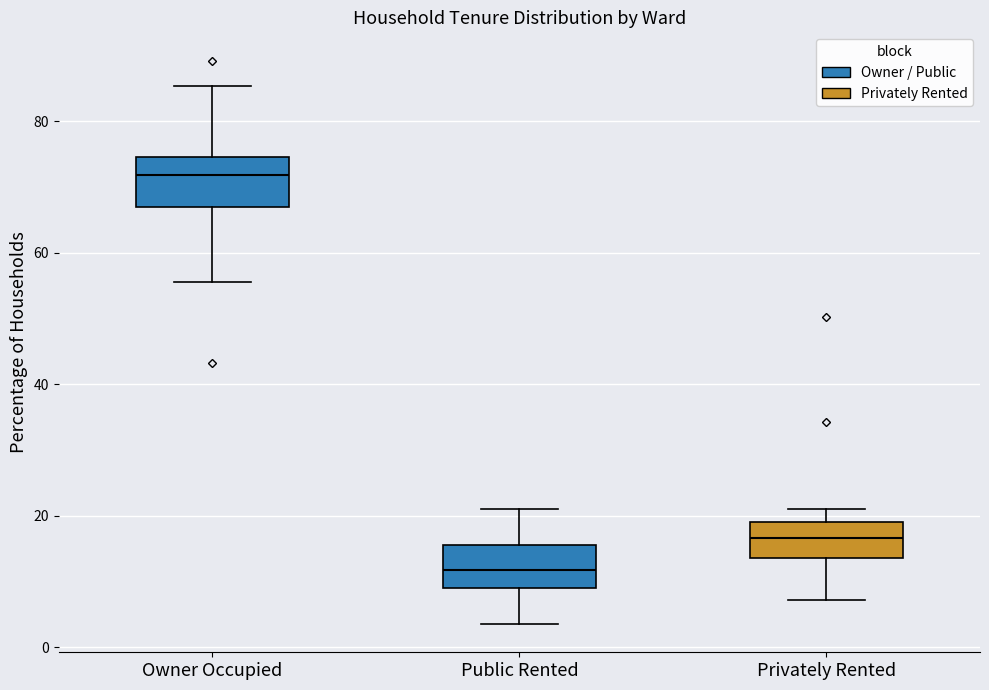

Which box's median line is the lowest?

Public Rented